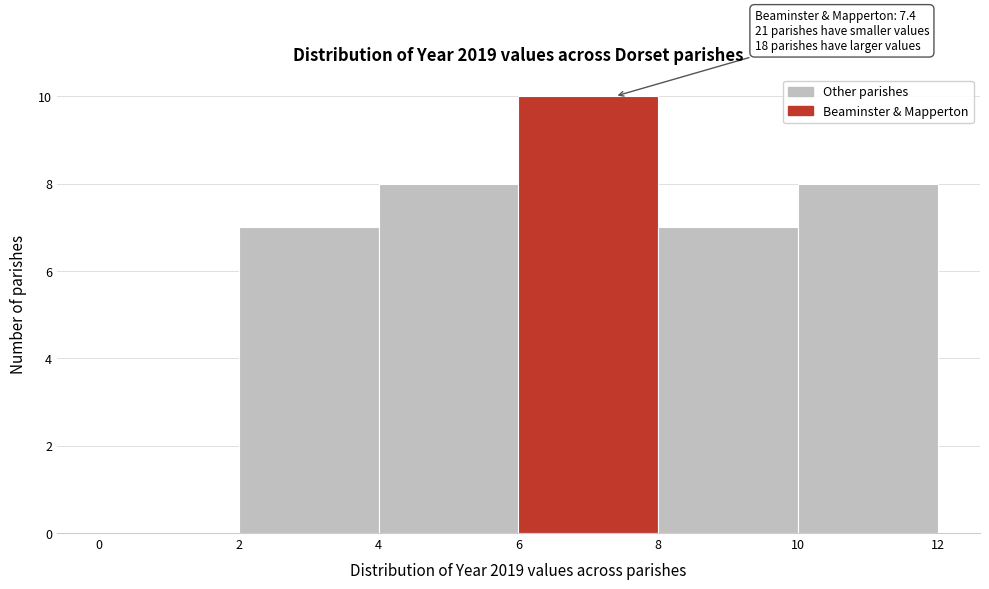

Over which range of the x-axis is the bar tallest?

6 to 8